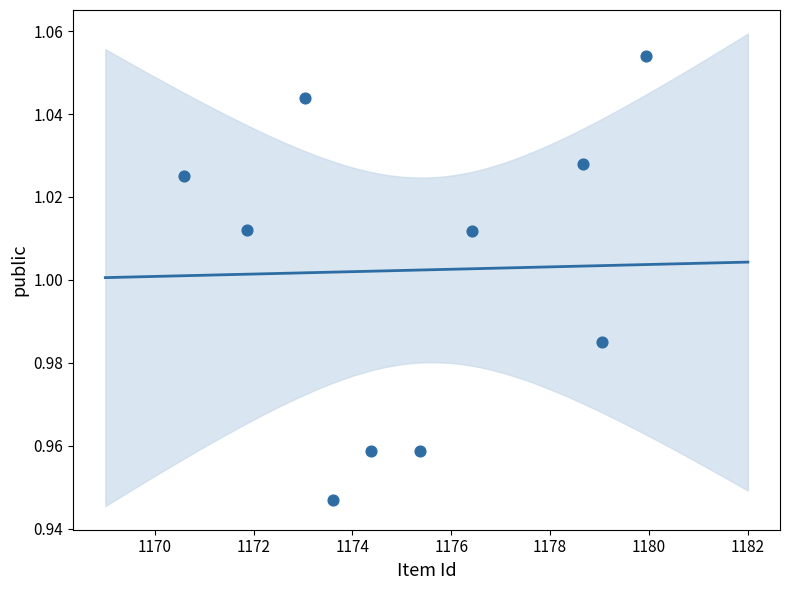

What is the range of X values (max minus min)?

9.4